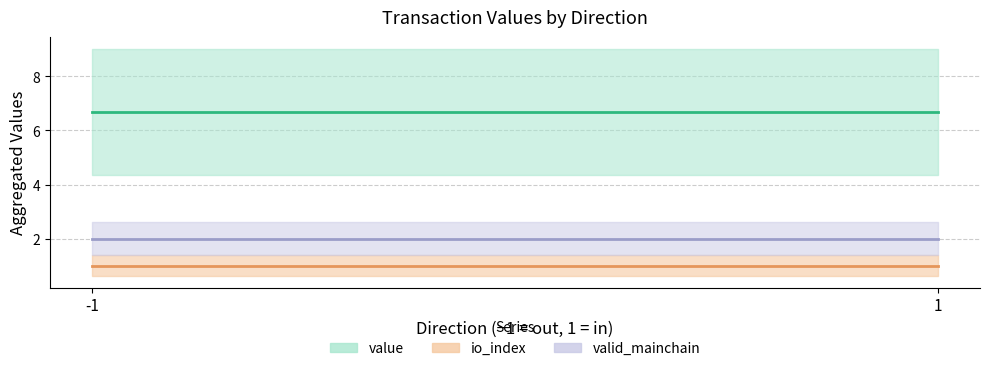

Is this an area chart (filled region under the line)?

No